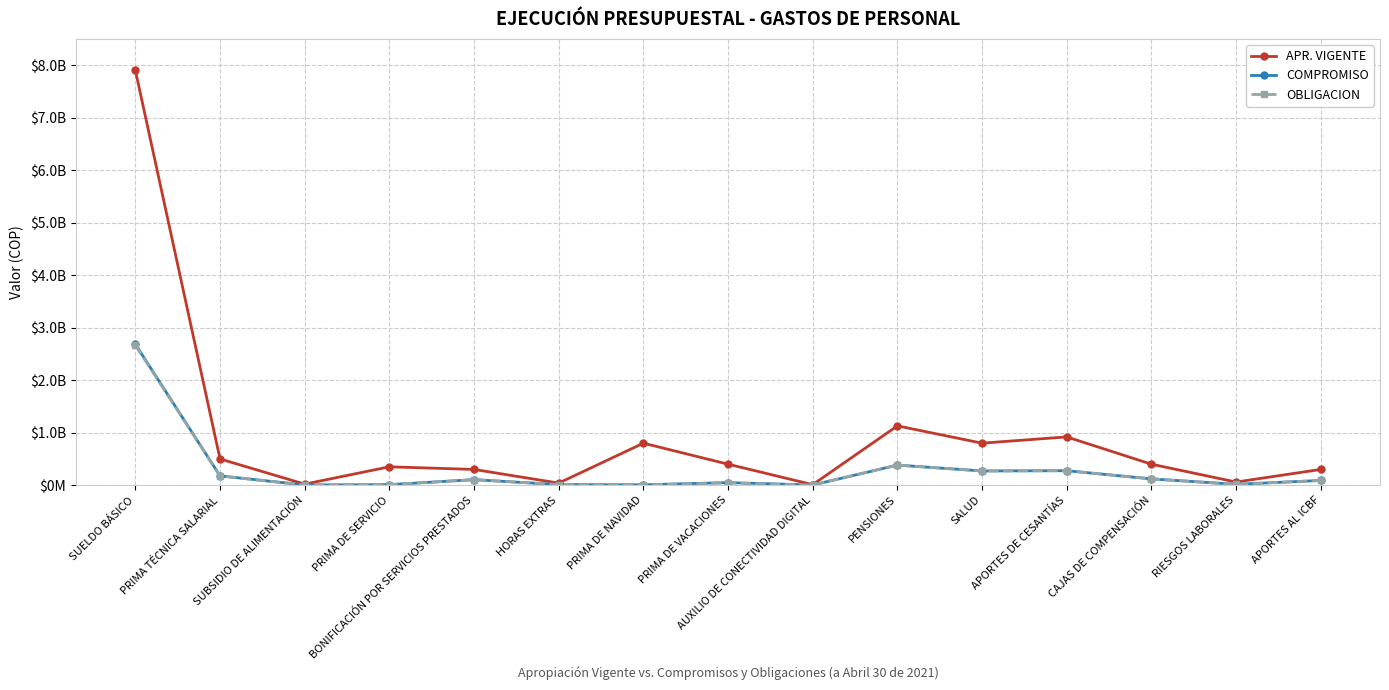

What is the difference between the maximum and minimum values in the APR. VIGENTE series?

7890372000